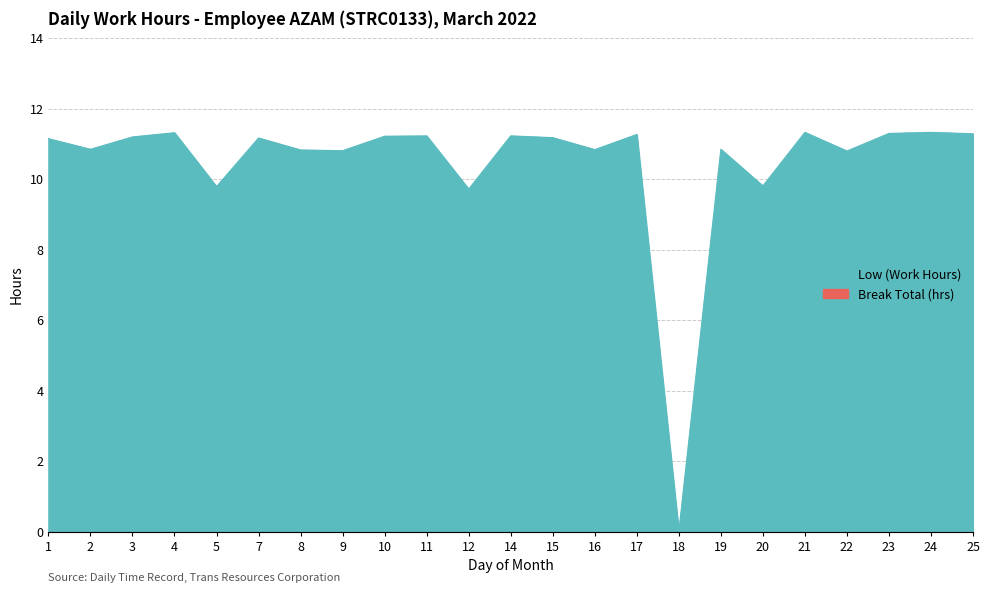

True or false: the data has more than 0 interior local peaks.

True